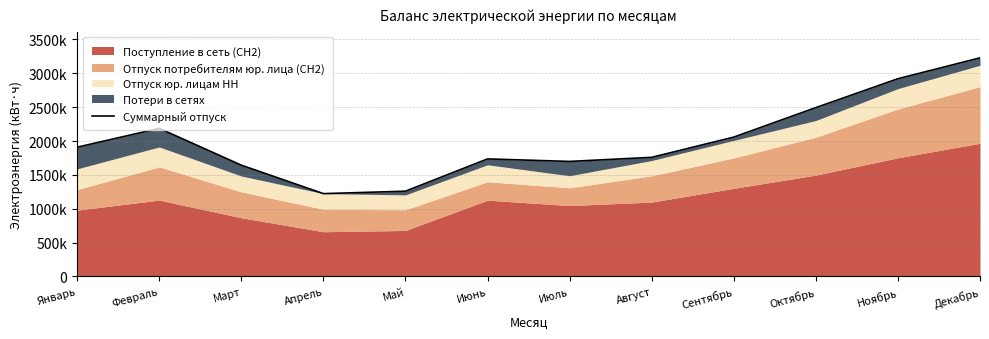

What is the ratio of the value at Август to the value at Октябрь?

0.7